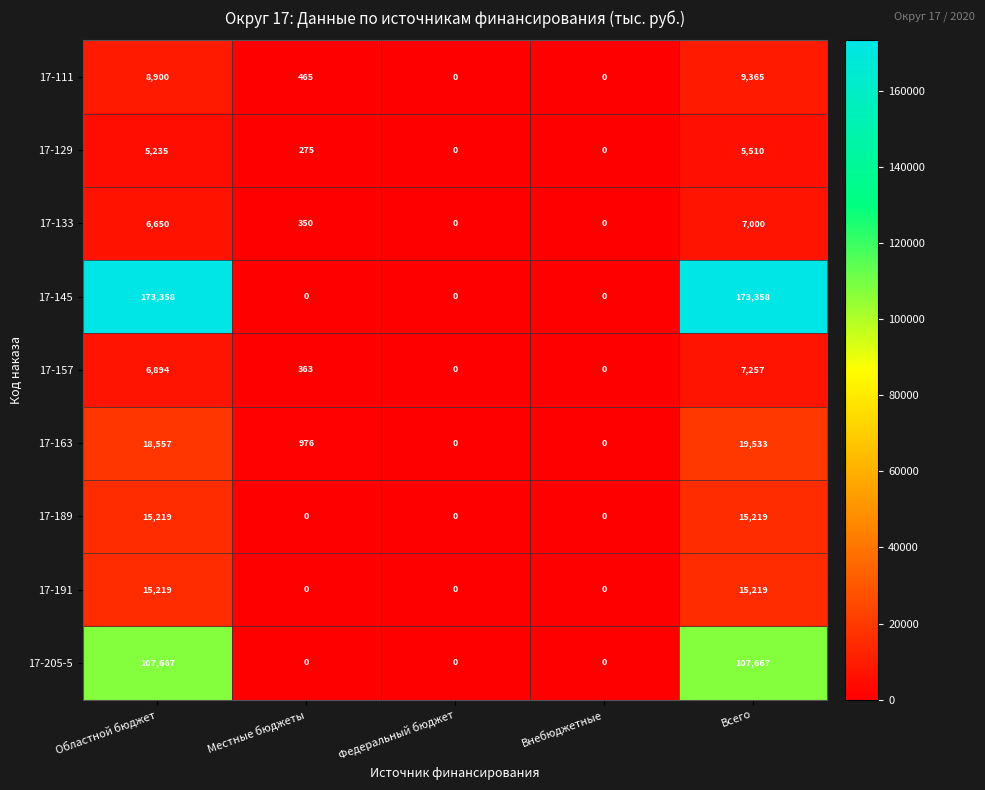

The 17-111 series shows 0 at Внебюджетные. True or false?

True